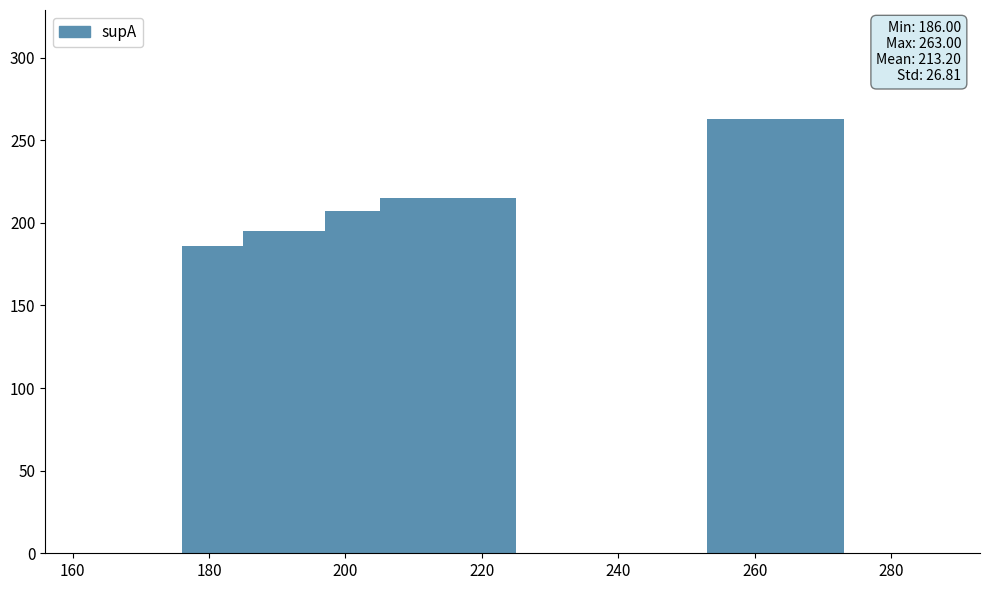

What is the difference between the maximum and minimum values?

77